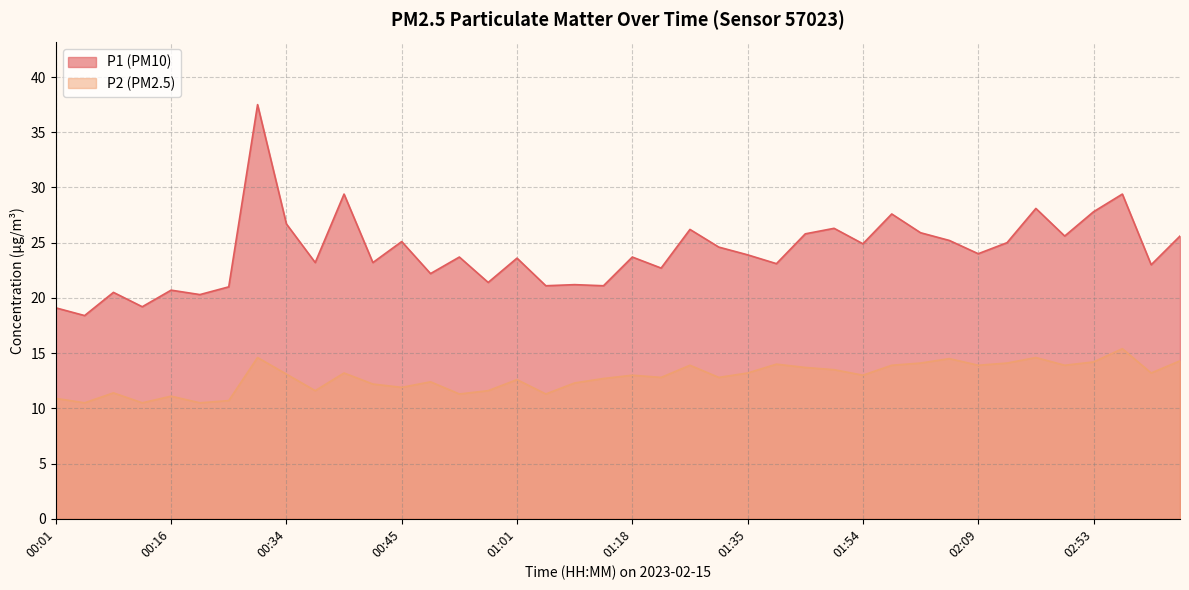

Rank the series by their average value, from highest to lowest.

P1 (PM10), P2 (PM2.5)